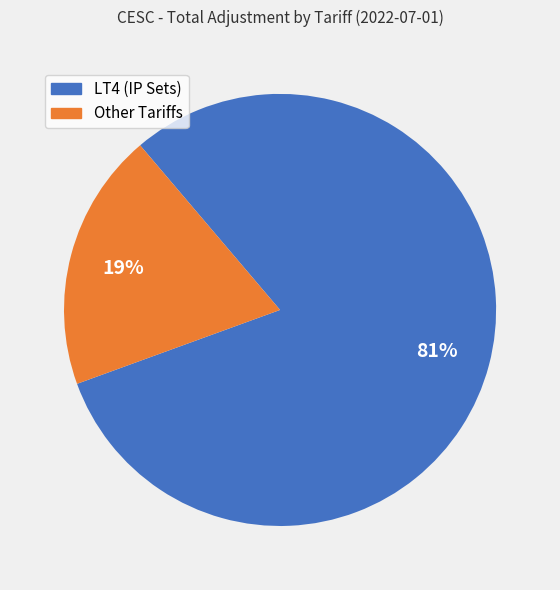

To the nearest percent, what is the average slice percentage?

50%